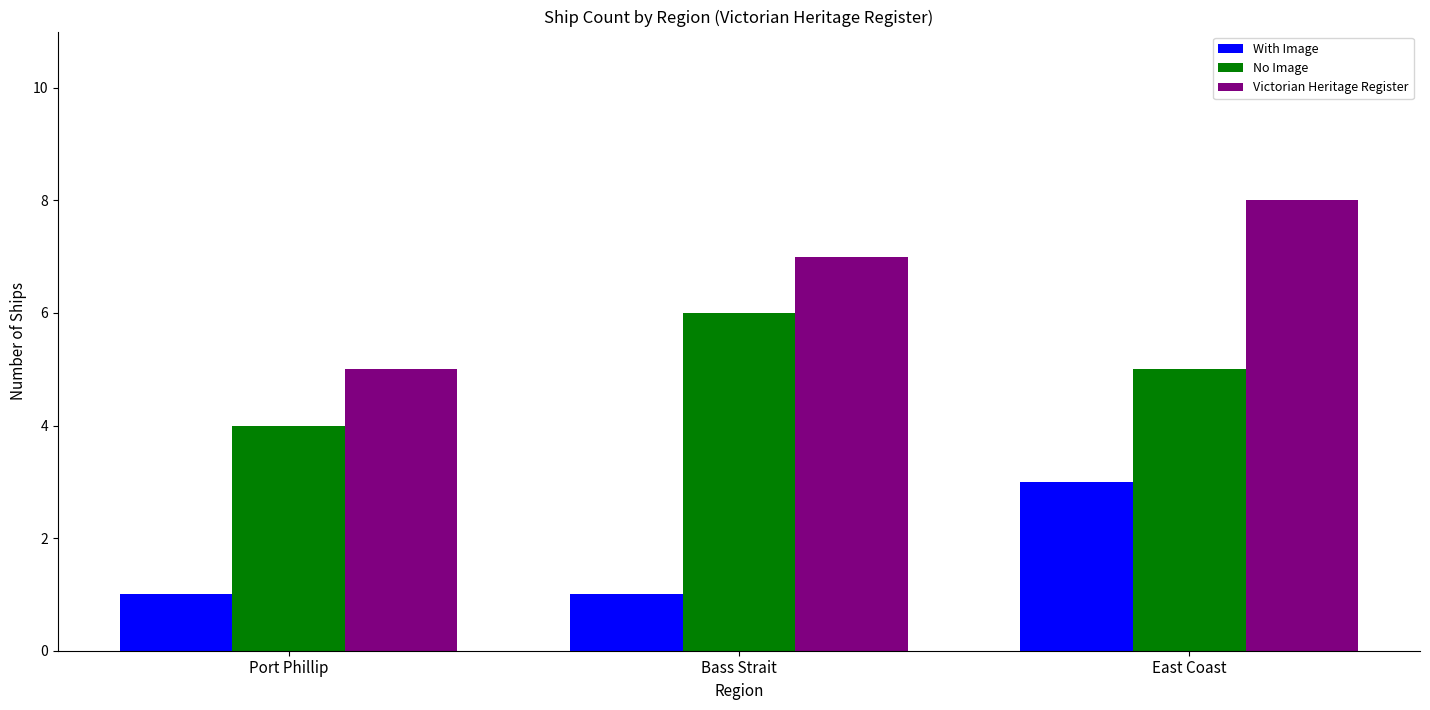

List the labels in order of Victorian Heritage Register value, largest first.

East Coast, Bass Strait, Port Phillip